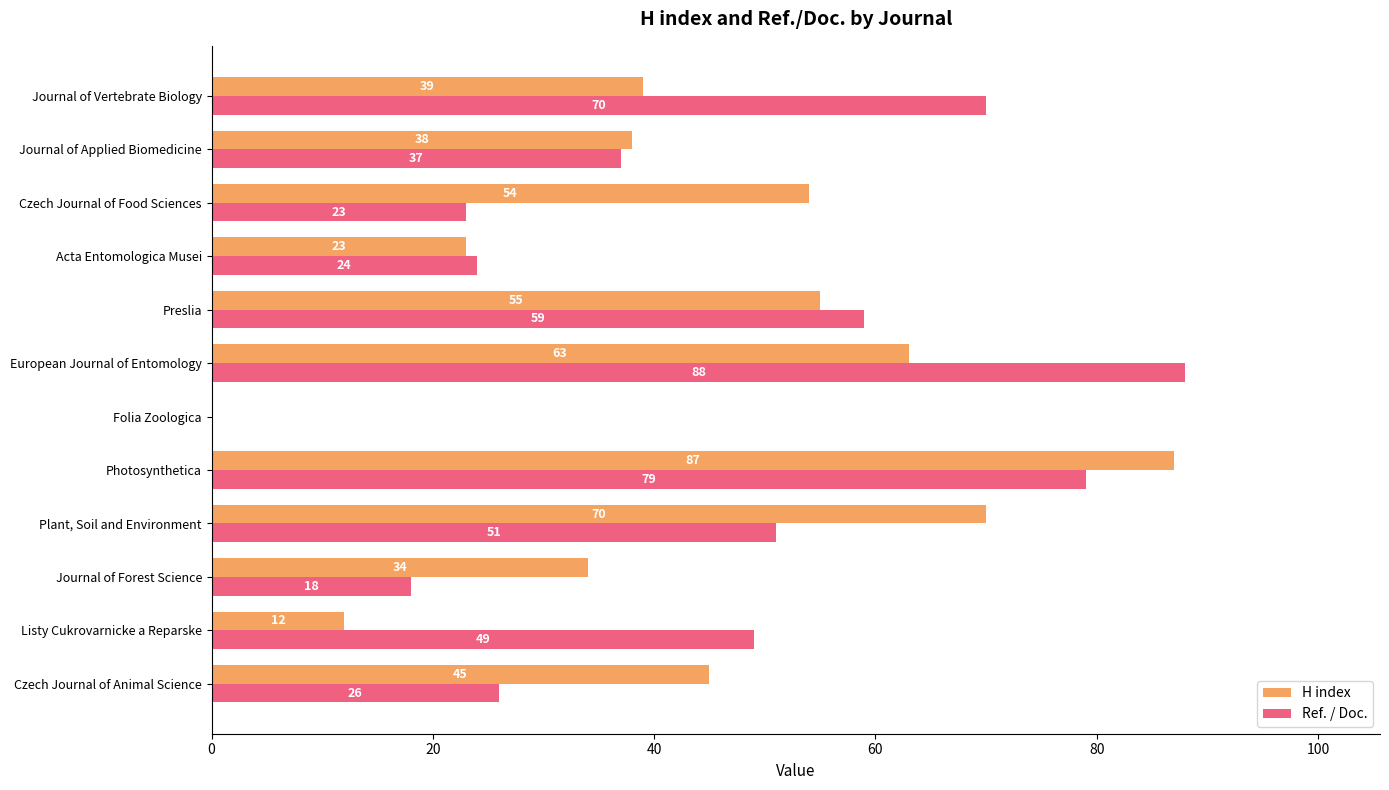

What is the sum of all H index values?

520